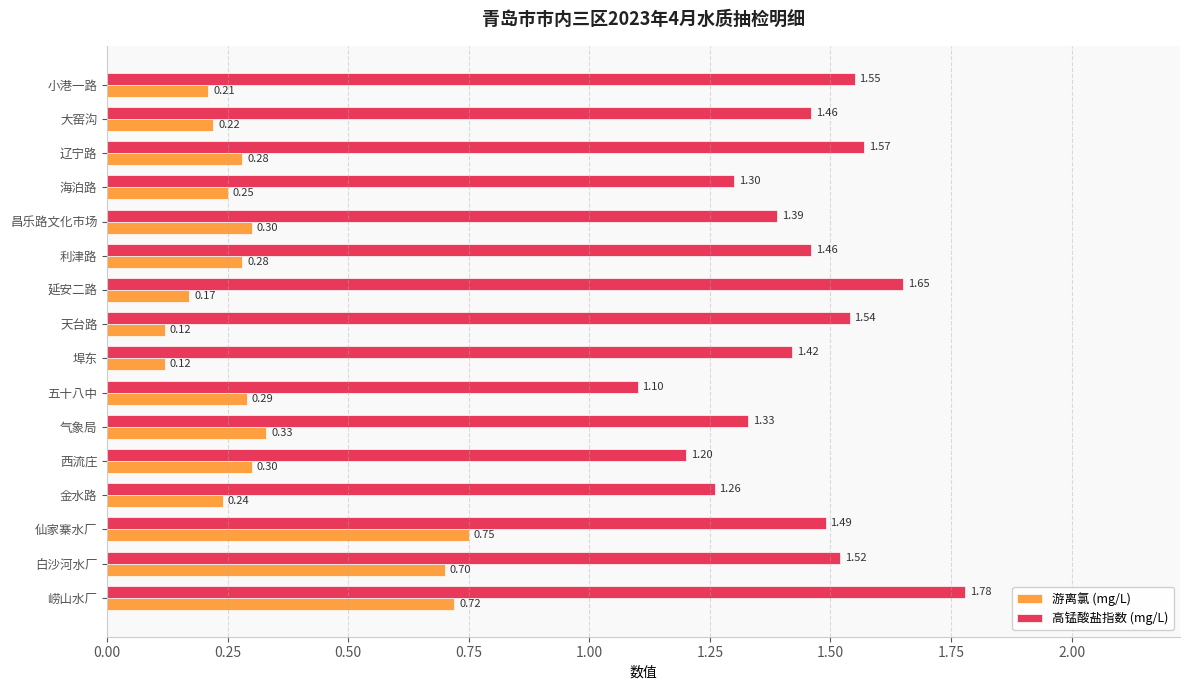

At which label does 高锰酸盐指数 (mg/L) reach its peak?

崂山水厂